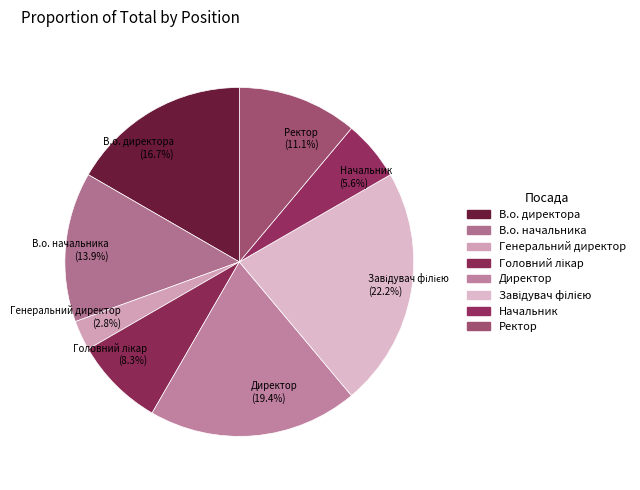

How many slices are in this pie chart?

8